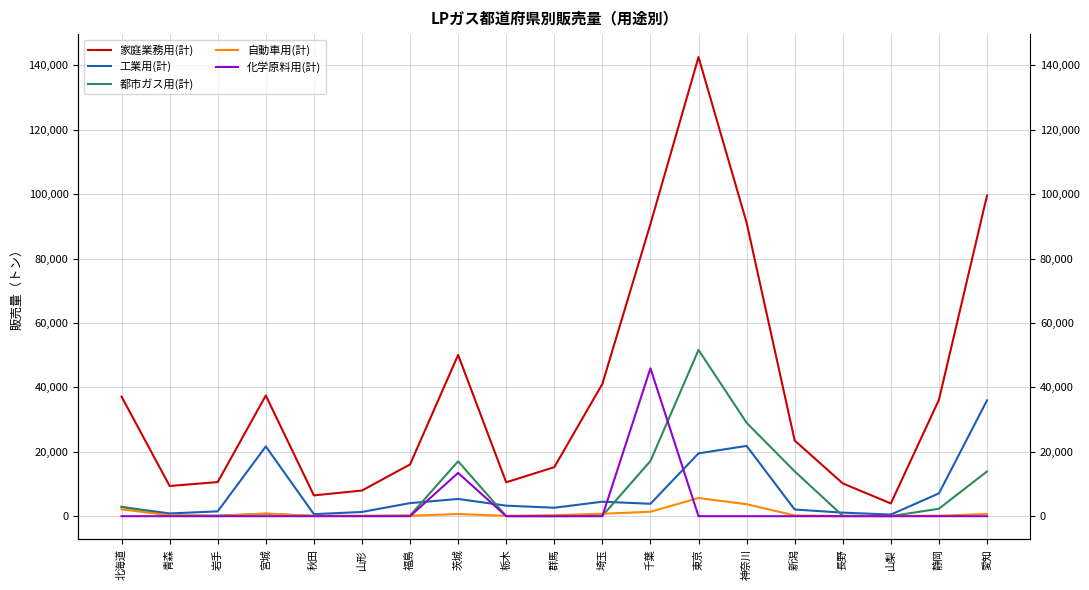

What is the total value across all series at 栃木?

13918